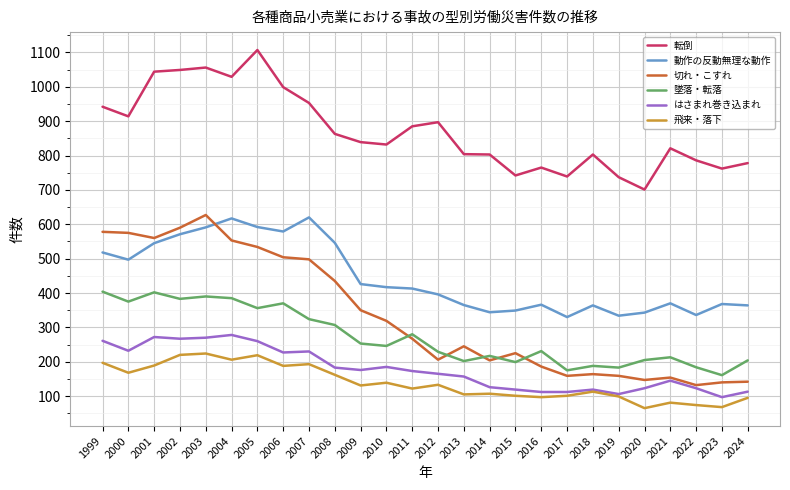

What is the greatest value displayed?

1107